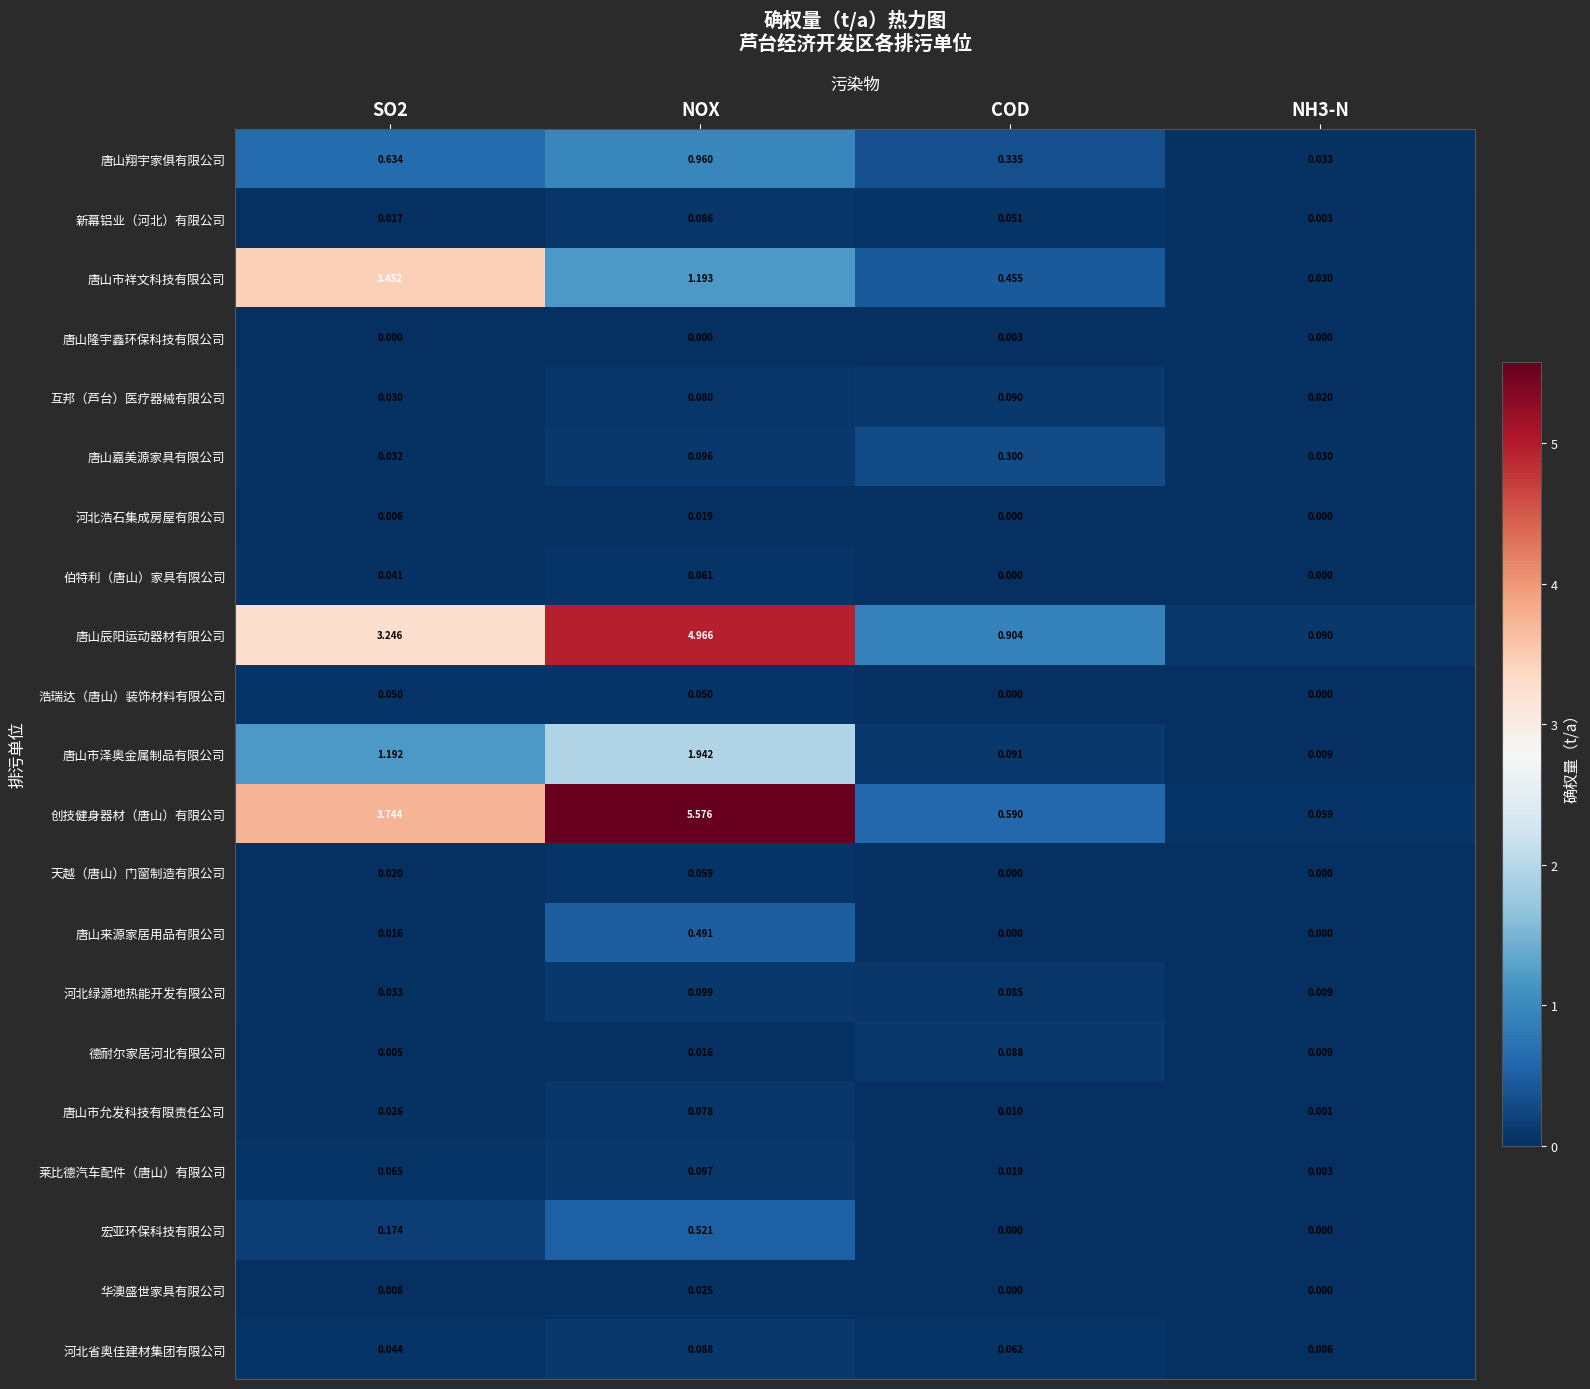

Which series has the largest total across all categories?

创技健身器材（唐山）有限公司